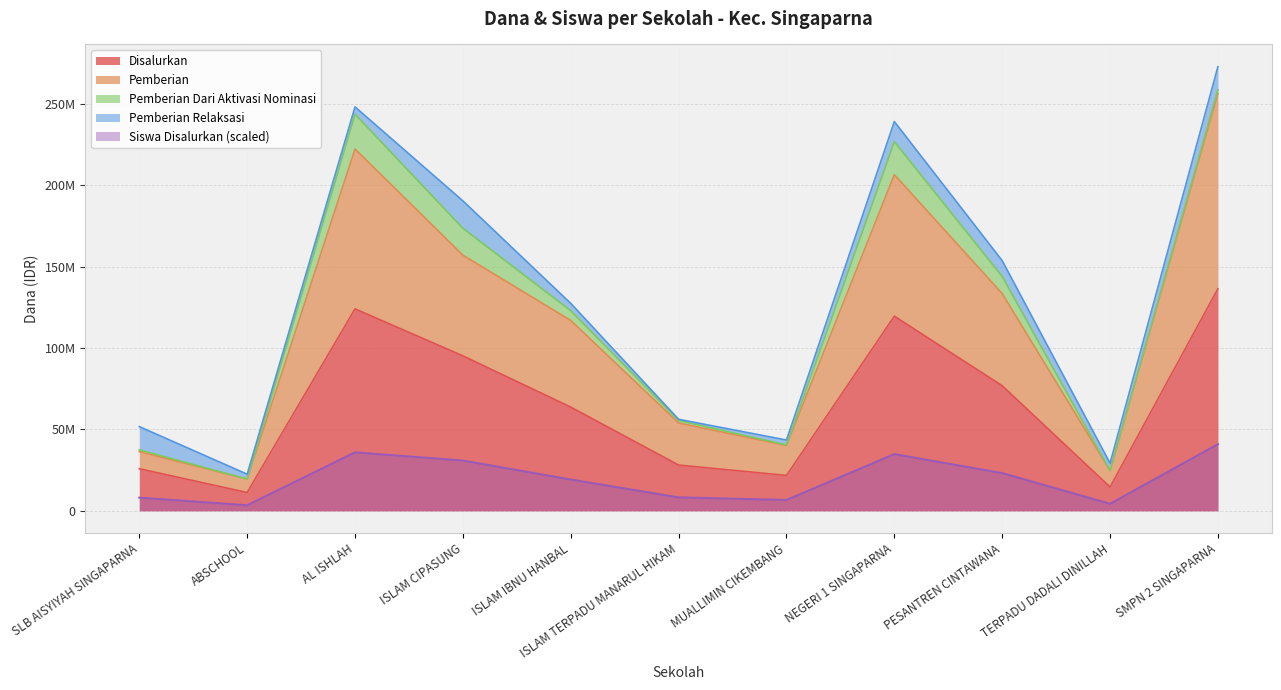

True or false: Pemberian and Disalurkan cross at least once.

False